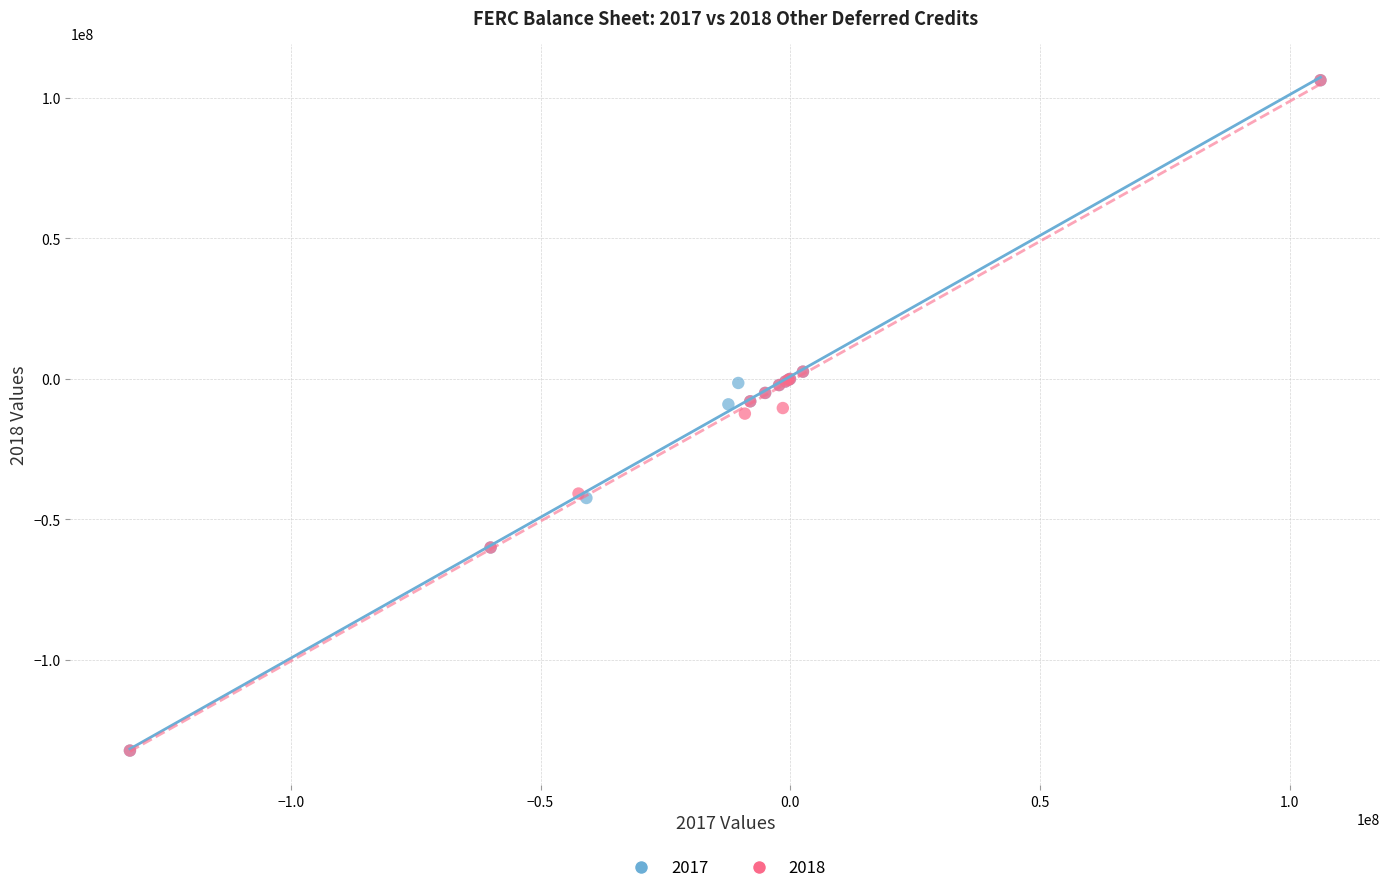

What are all the series names shown in the legend?

2017, 2018